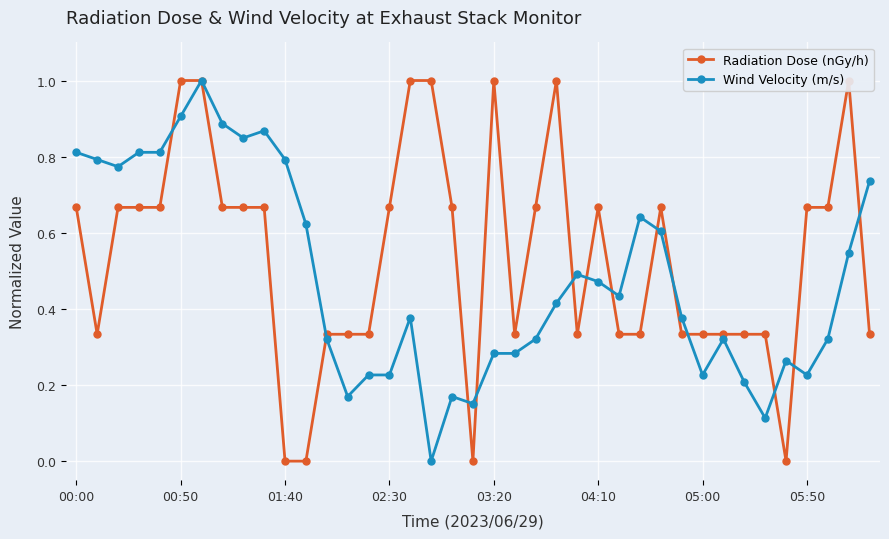

What is the highest value of the Wind Velocity (m/s) series?

1.0